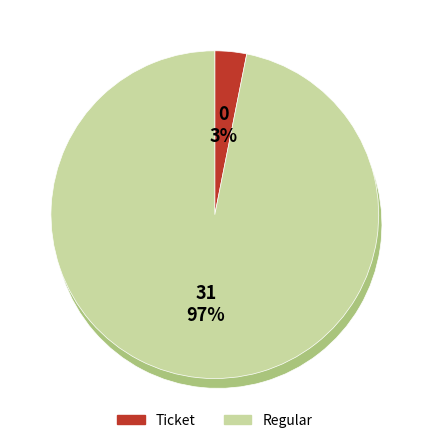

Is the sum of Regular and Ticket greater than half?

Yes